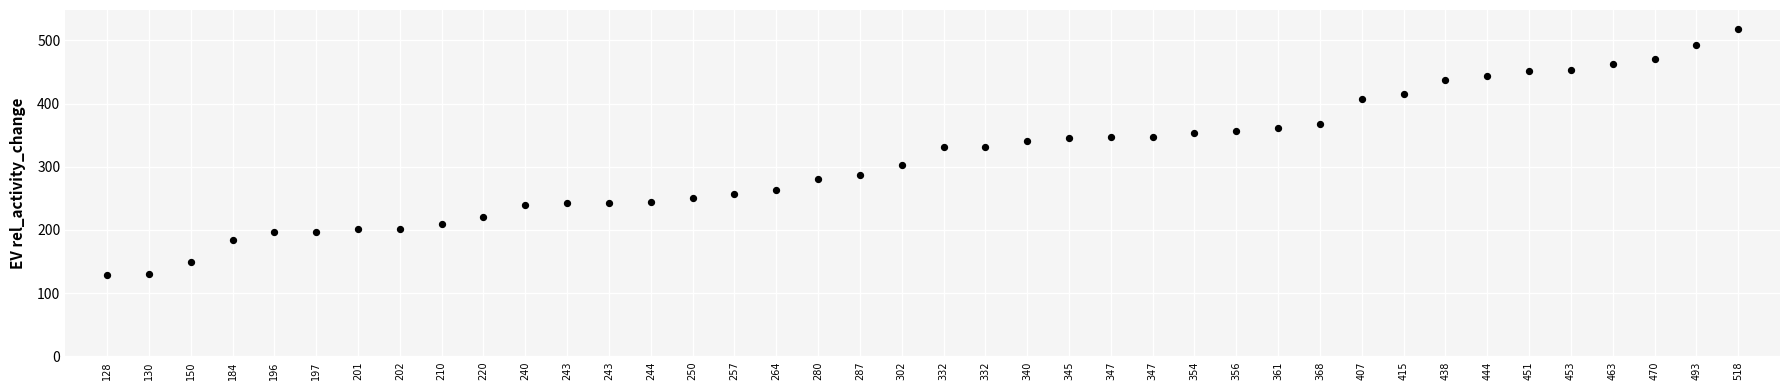

What is the range of Y values (max minus min)?

390